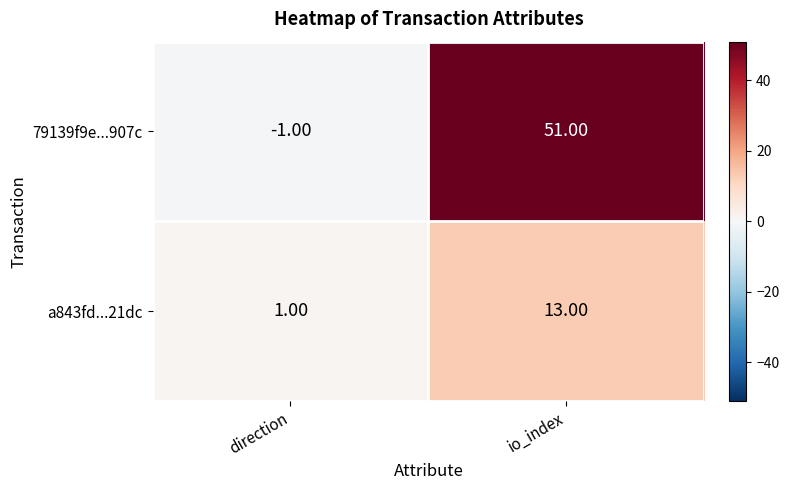

What is the average value of the 79139f9e...907c series?

25